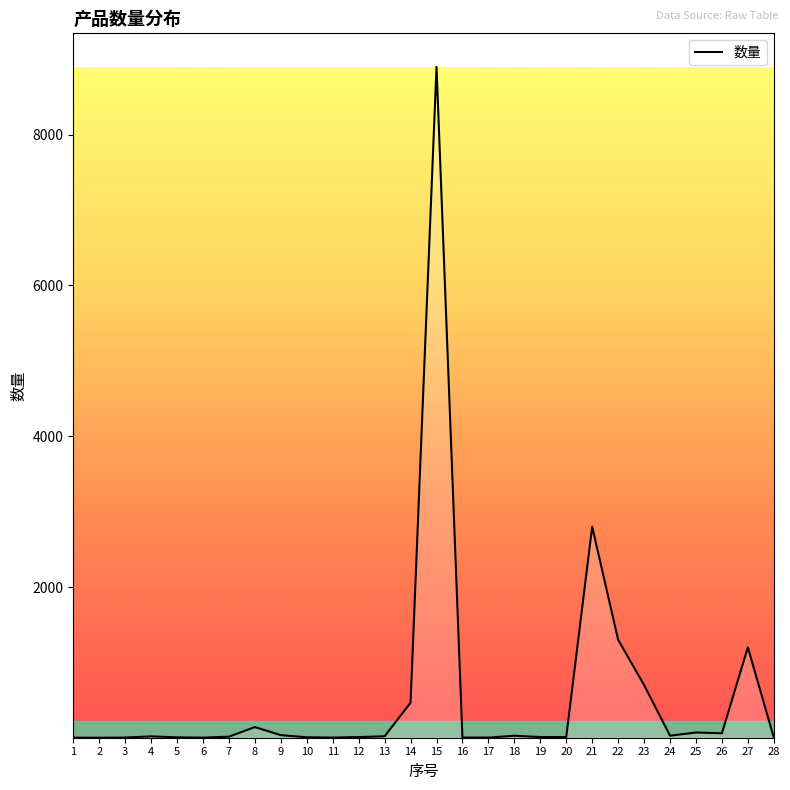

Reading right to left, transcribe all the data shown in this chart.

28=3	27=1200	26=60	25=70	24=28	23=700	22=1300	21=2800	20=10	19=10	18=27	17=3	16=3	15=8900	14=465	13=20	12=10	11=3	10=7	9=35	8=142	7=15	6=2	5=6	4=19	3=3	2=1	1=2